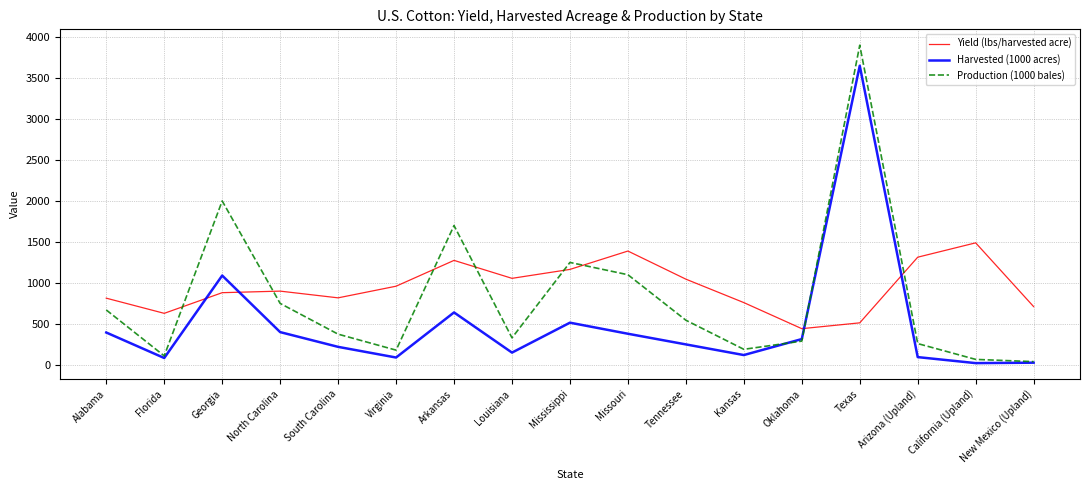

The value of Harvested (1000 acres) at South Carolina is 220.0. True or false?

True